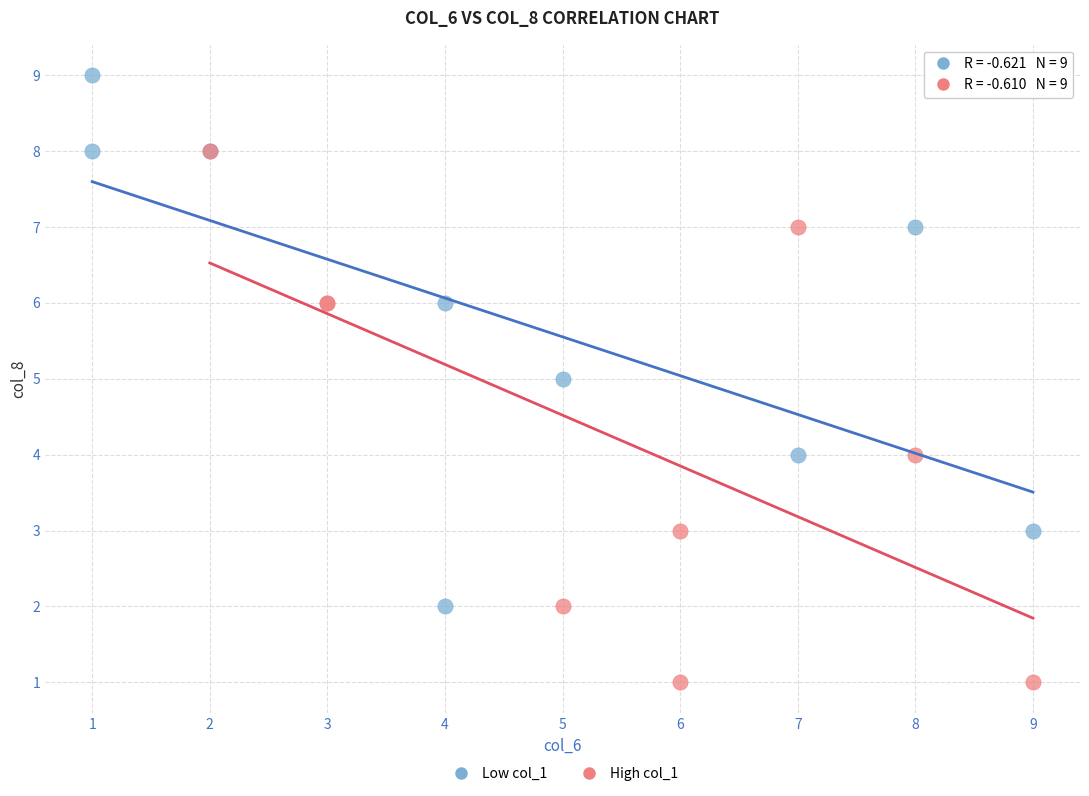

Which series contains the lowest Y value?

High col_1